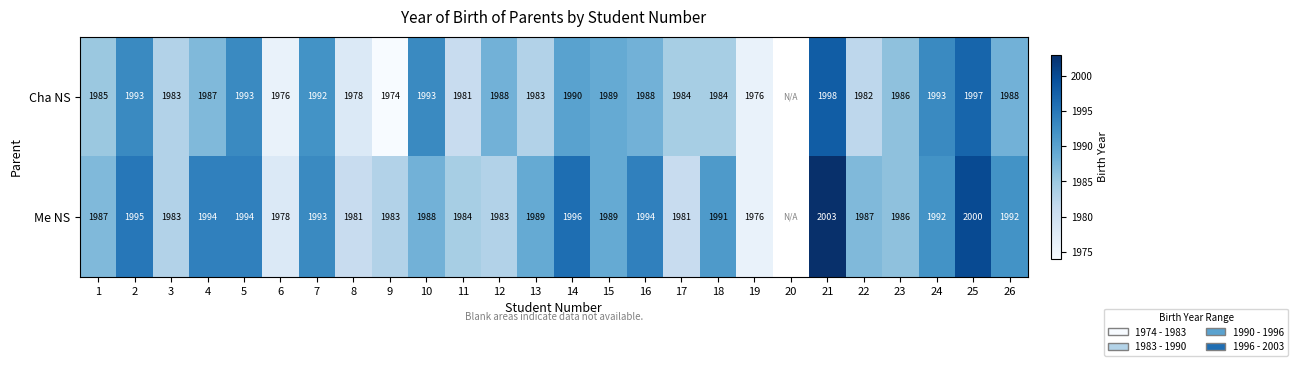

True or false: Me NS has a value of 1116.3 at 5.

False